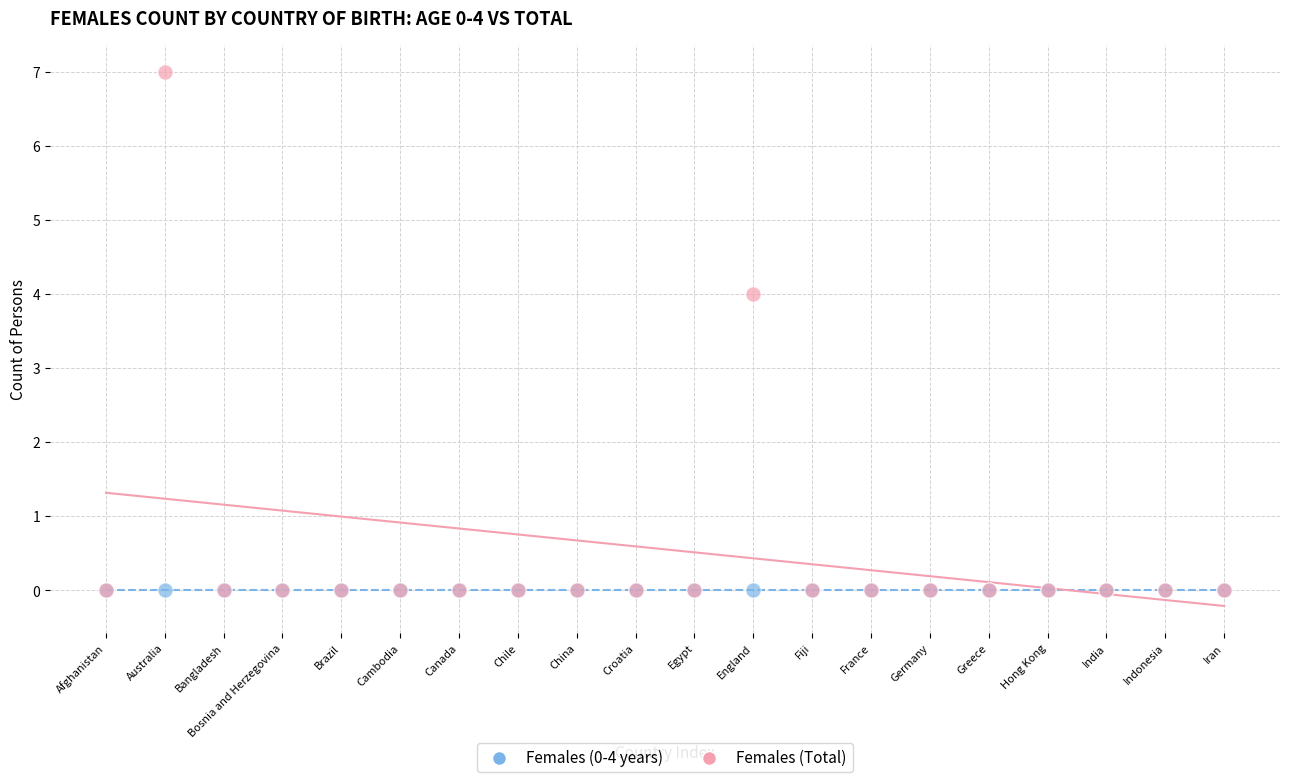

In the Females (Total) series, what Y value is closest to 3?

4